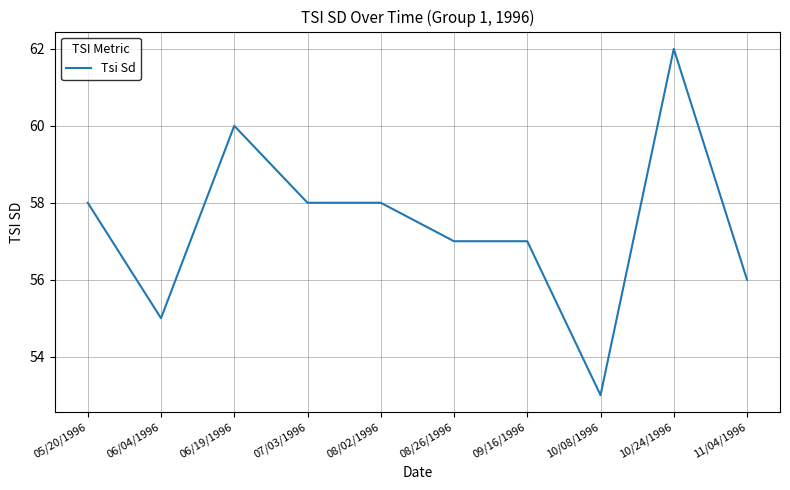

Which label corresponds to the smallest value in the chart?

10/08/1996